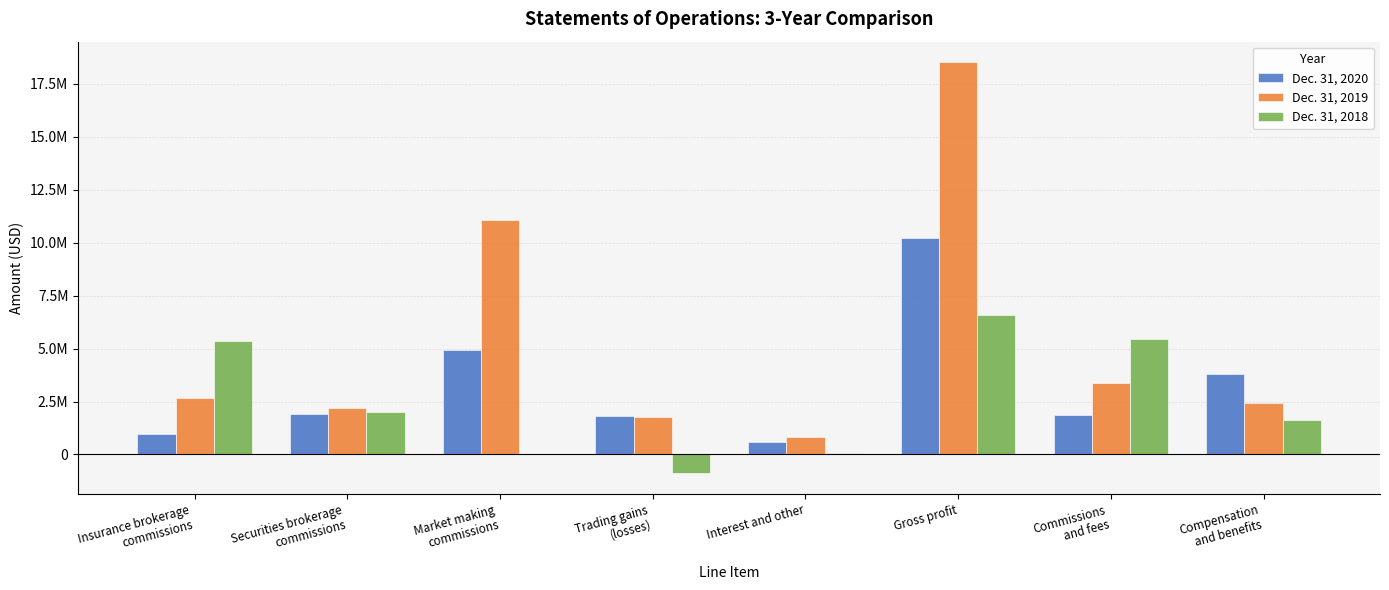

Which has a higher value, Trading gains
(losses) or Securities brokerage
commissions?

Securities brokerage
commissions